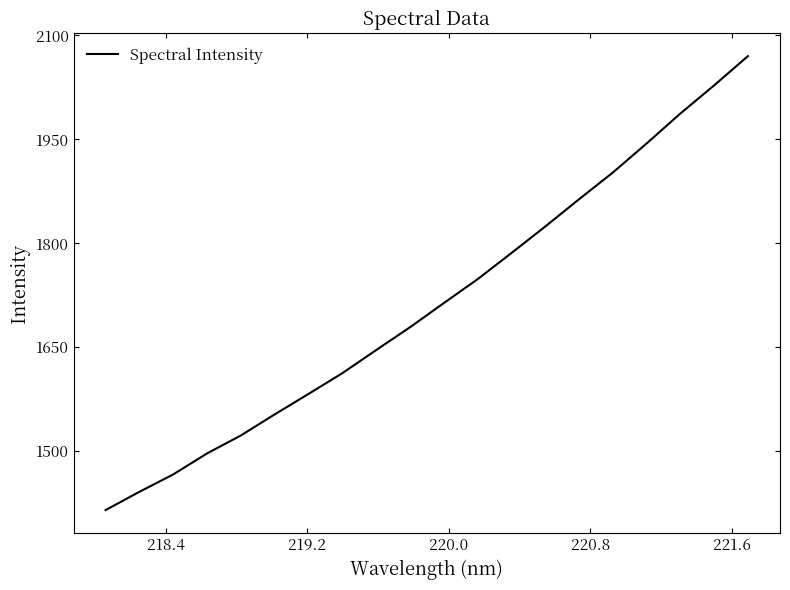

What is the smallest value displayed?

1415.0